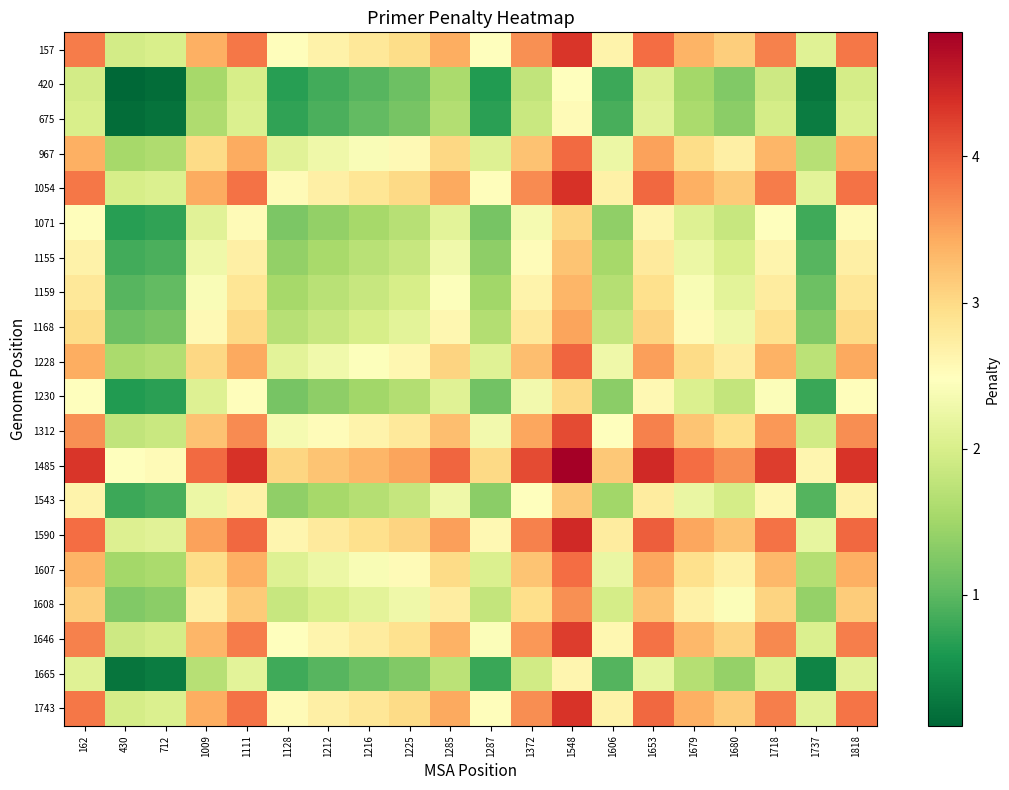

At which category is the sum across all series the highest?

1548